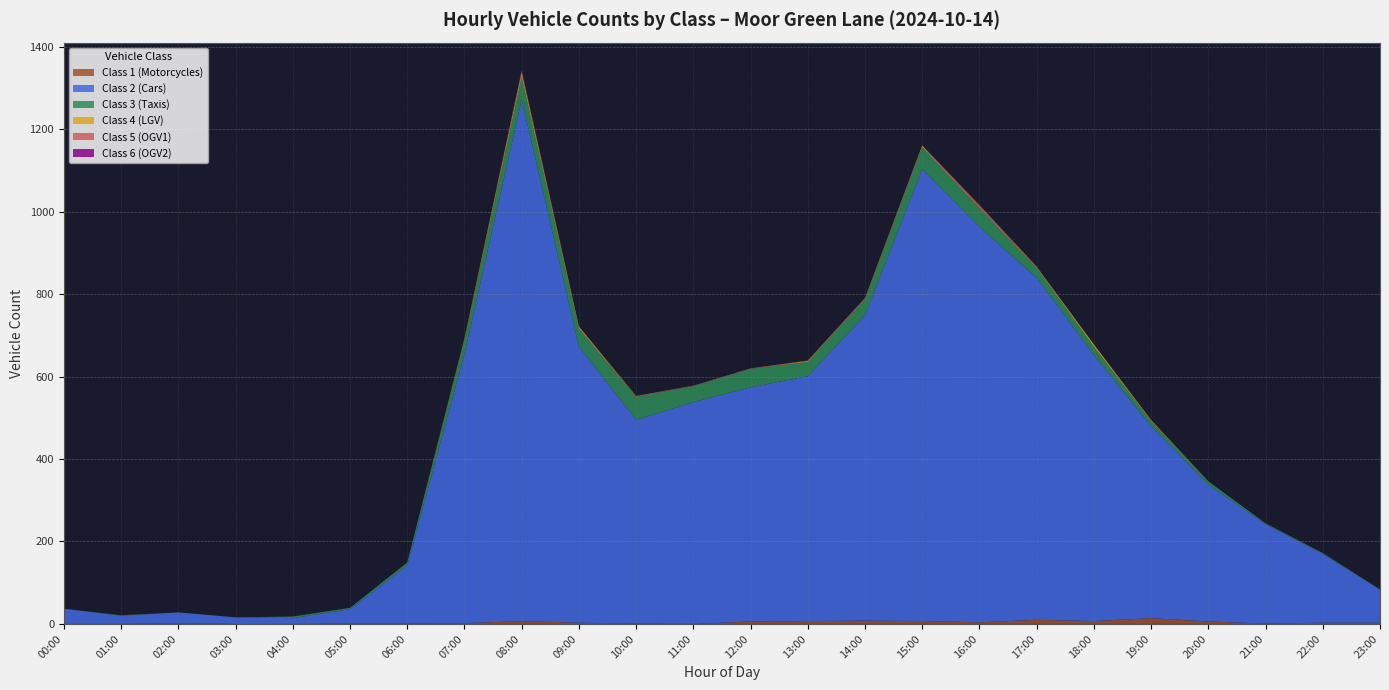

Reading left to right, list all the values displayed in this chart.

Class 1 (Motorcycles): 00:00=0	01:00=0	02:00=2	03:00=0	04:00=0	05:00=1	06:00=1	07:00=2	08:00=7	09:00=3	10:00=1	11:00=0	12:00=6	13:00=7	14:00=8	15:00=7	16:00=4	17:00=10	18:00=7	19:00=14	20:00=6	21:00=1	22:00=3	23:00=3
Class 2 (Cars): 00:00=37	01:00=20	02:00=26	03:00=16	04:00=14	05:00=35	06:00=141	07:00=653	08:00=1265	09:00=670	10:00=494	11:00=538	12:00=568	13:00=594	14:00=741	15:00=1096	16:00=959	17:00=830	18:00=645	19:00=466	20:00=332	21:00=241	22:00=167	23:00=80
Class 3 (Taxis): 00:00=0	01:00=1	02:00=0	03:00=0	04:00=4	05:00=3	06:00=7	07:00=35	08:00=56	09:00=44	10:00=56	11:00=39	12:00=45	13:00=35	14:00=39	15:00=54	16:00=46	17:00=24	18:00=21	19:00=12	20:00=8	21:00=2	22:00=2	23:00=1
Class 4 (LGV): 00:00=0	01:00=0	02:00=0	03:00=0	04:00=0	05:00=0	06:00=0	07:00=2	08:00=10	09:00=4	10:00=1	11:00=0	12:00=0	13:00=2	14:00=1	15:00=3	16:00=2	17:00=2	18:00=5	19:00=2	20:00=0	21:00=0	22:00=0	23:00=0
Class 5 (OGV1): 00:00=0	01:00=0	02:00=0	03:00=0	04:00=0	05:00=0	06:00=0	07:00=1	08:00=4	09:00=1	10:00=1	11:00=1	12:00=1	13:00=1	14:00=2	15:00=1	16:00=5	17:00=1	18:00=0	19:00=1	20:00=0	21:00=0	22:00=0	23:00=0
Class 6 (OGV2): 00:00=0	01:00=0	02:00=0	03:00=0	04:00=0	05:00=0	06:00=0	07:00=0	08:00=1	09:00=0	10:00=0	11:00=0	12:00=0	13:00=0	14:00=0	15:00=0	16:00=1	17:00=0	18:00=0	19:00=0	20:00=0	21:00=0	22:00=0	23:00=0